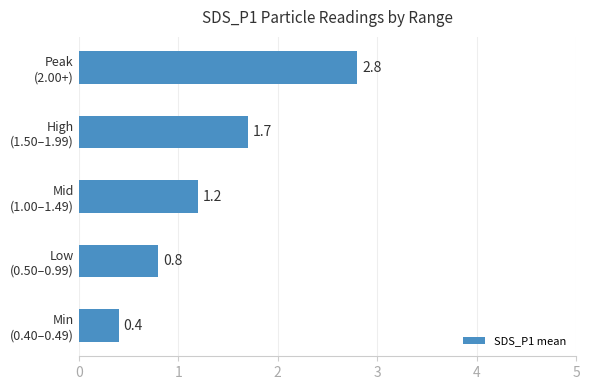

What is the sum of all values?

6.9